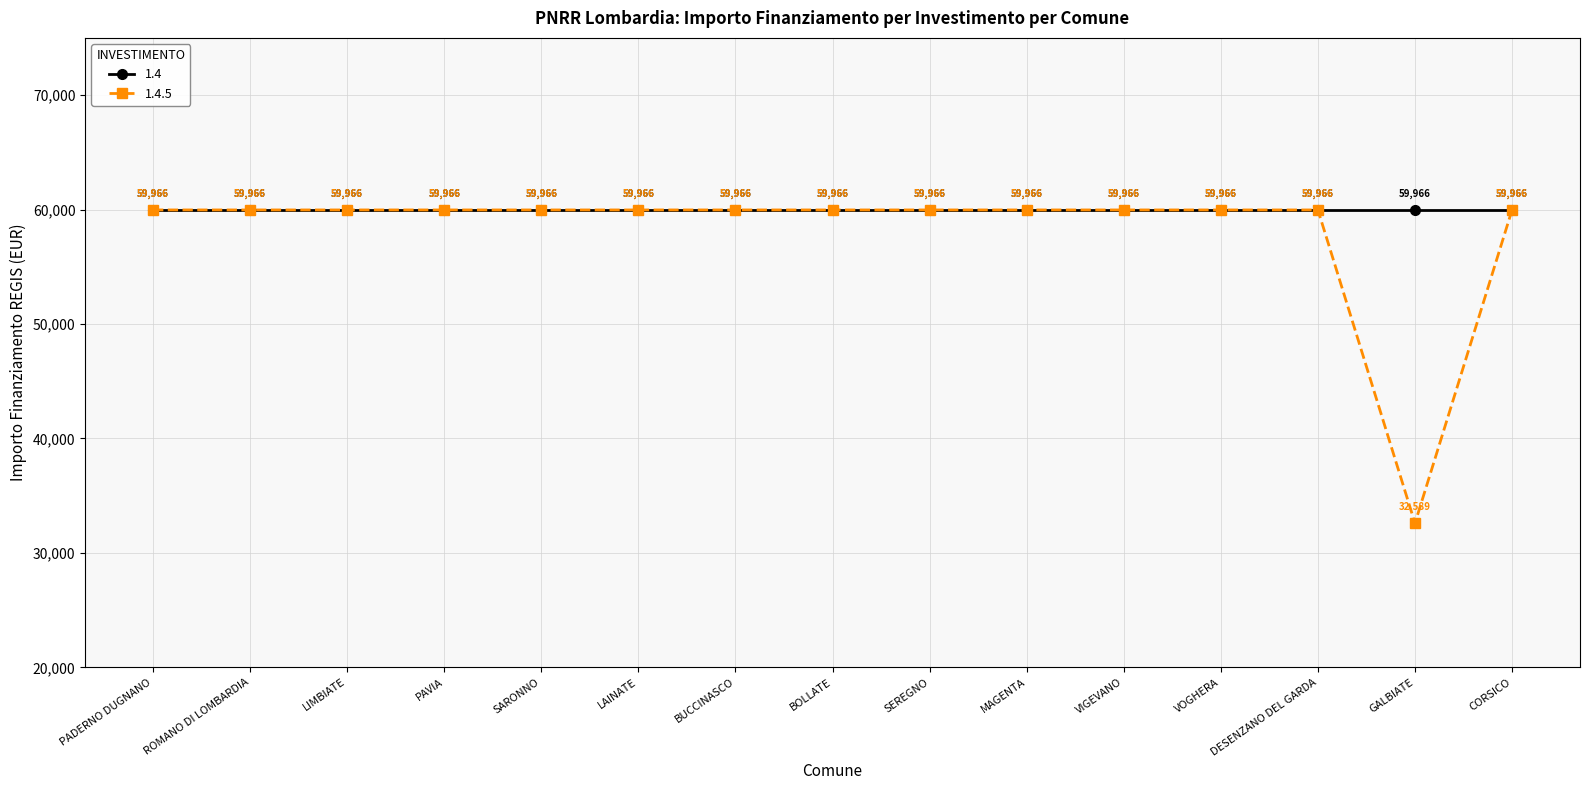

Rank the series by their average value, from lowest to highest.

1.4.5, 1.4